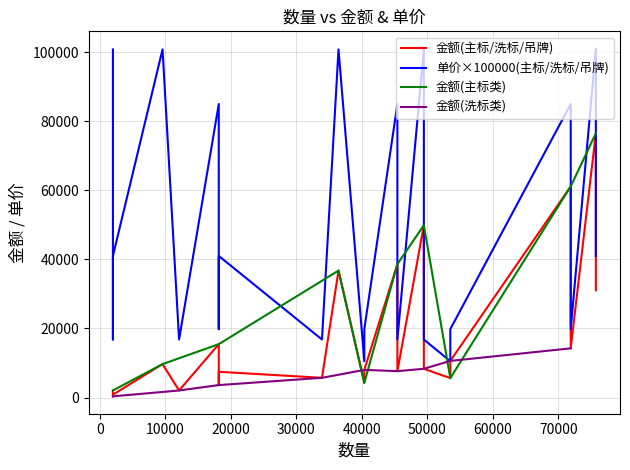

What is the maximum value shown in the chart?

76515.6